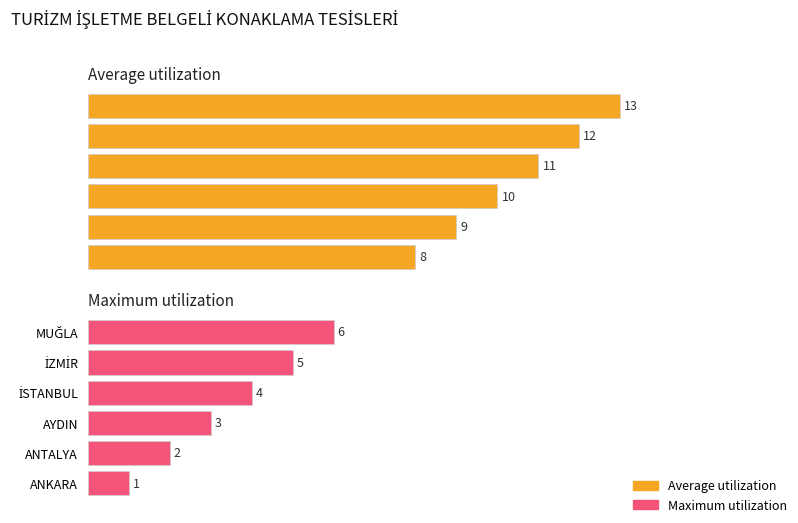

Is it true that Average utilization equals 21 at İZMİR?

False